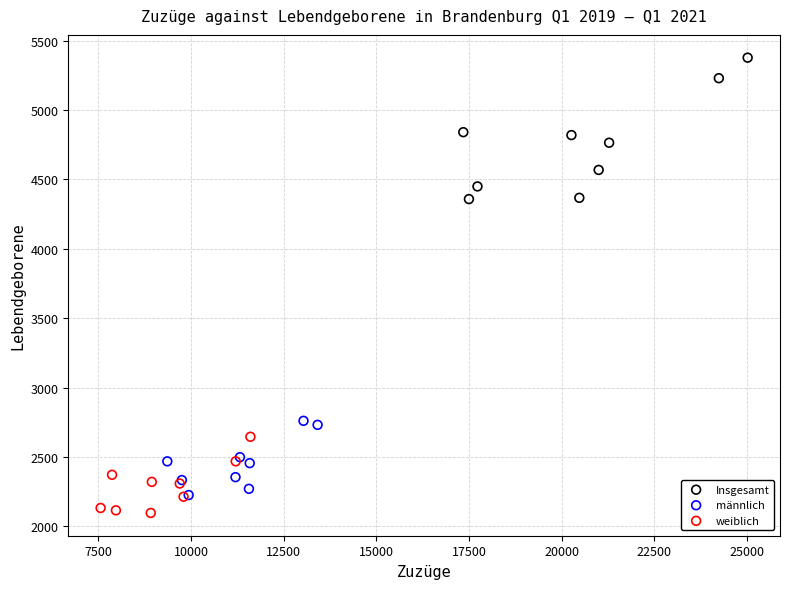

Which series has the widest spread of Y values?

Insgesamt